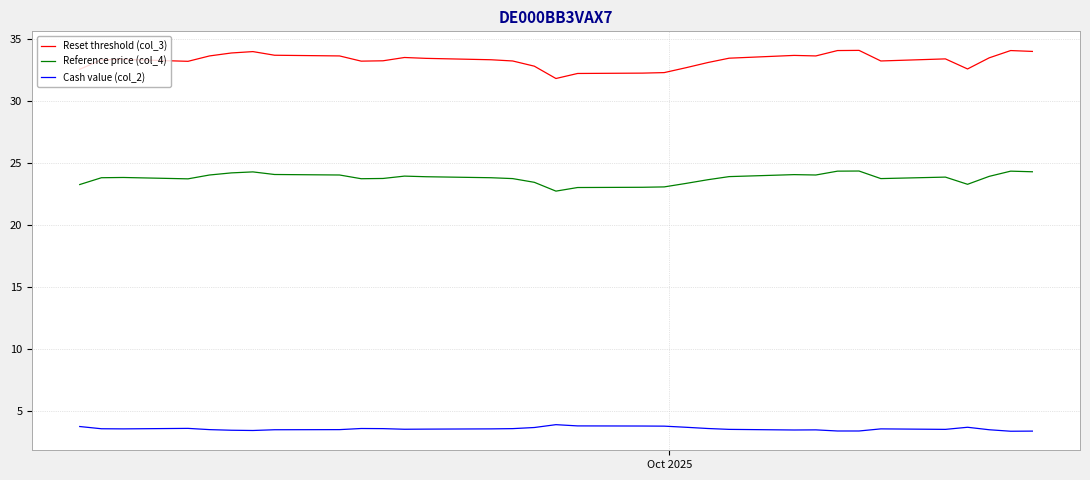

List the series in order of their peak value, lowest first.

Cash value (col_2), Reference price (col_4), Reset threshold (col_3)